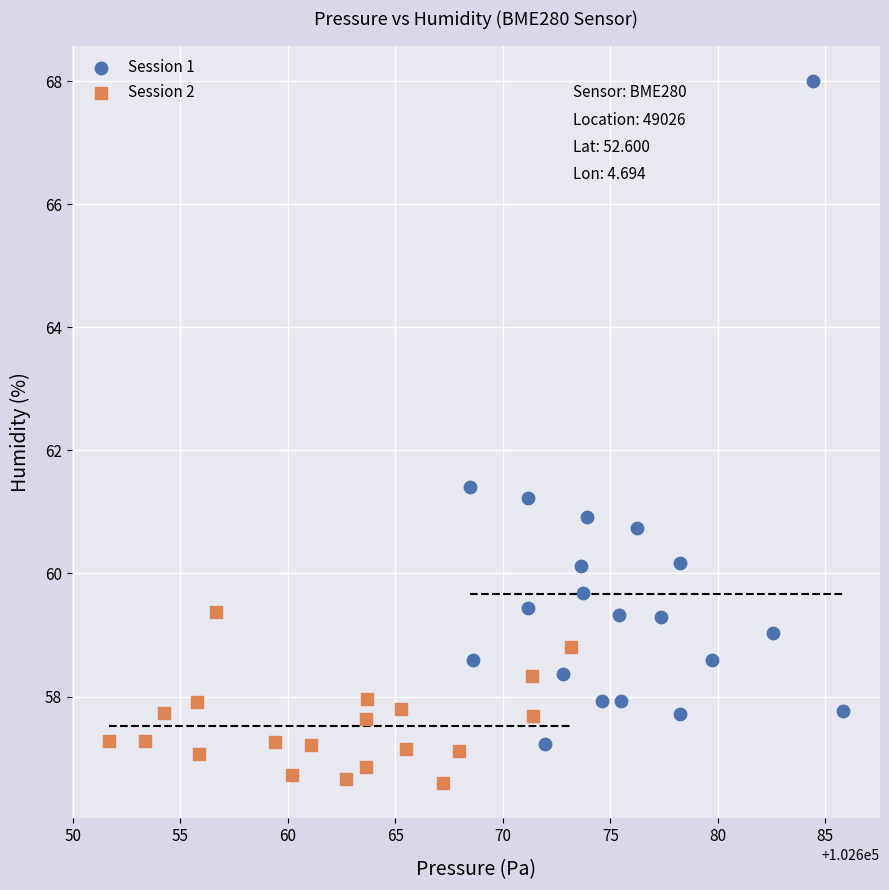

Which series contains the highest Y value?

Session 1